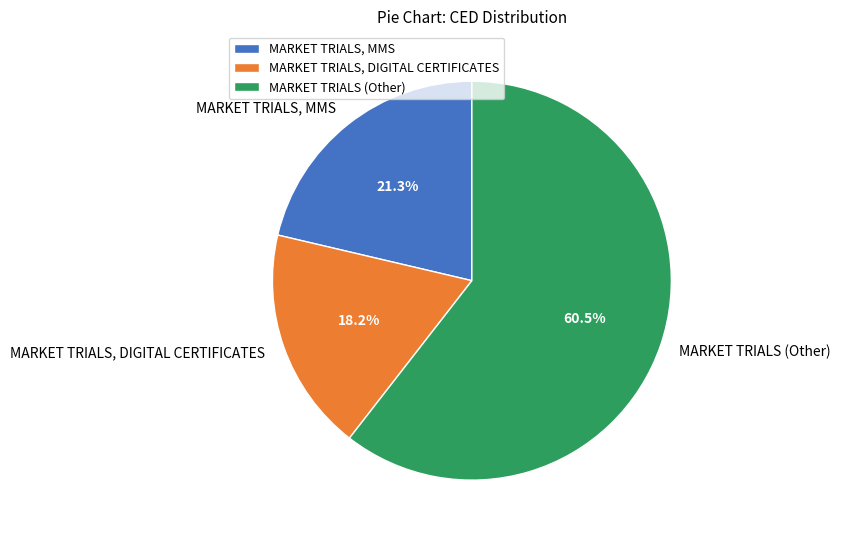

Does any single category account for the majority?

Yes